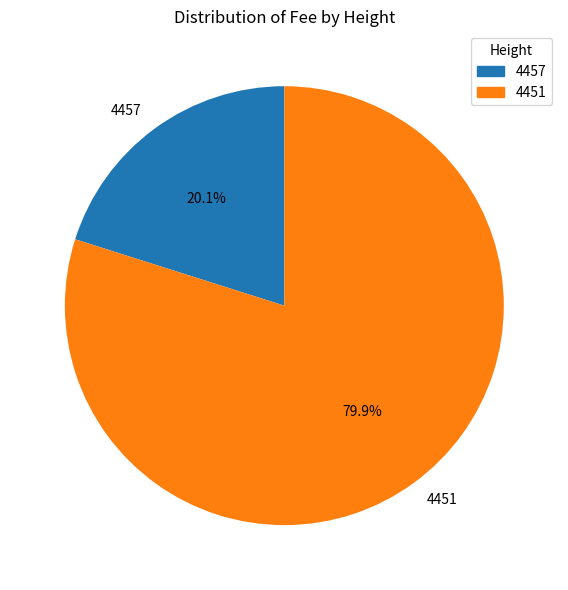

Is 4457 the majority of the pie?

No